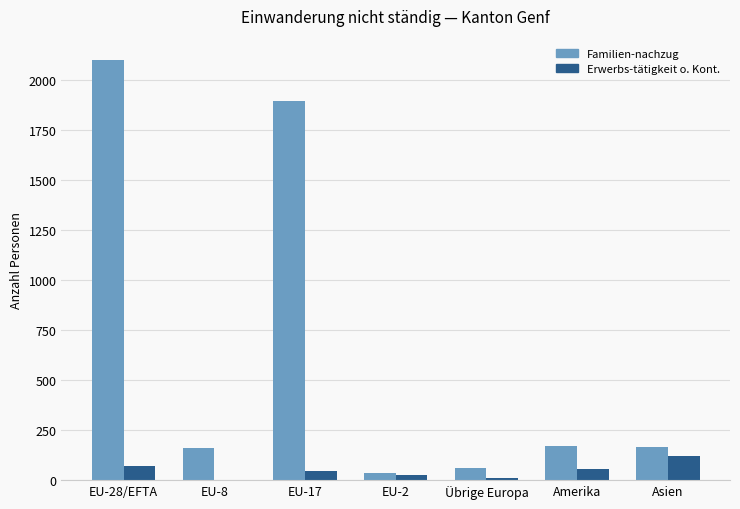

Which category has the highest value across all series?

EU-28/EFTA